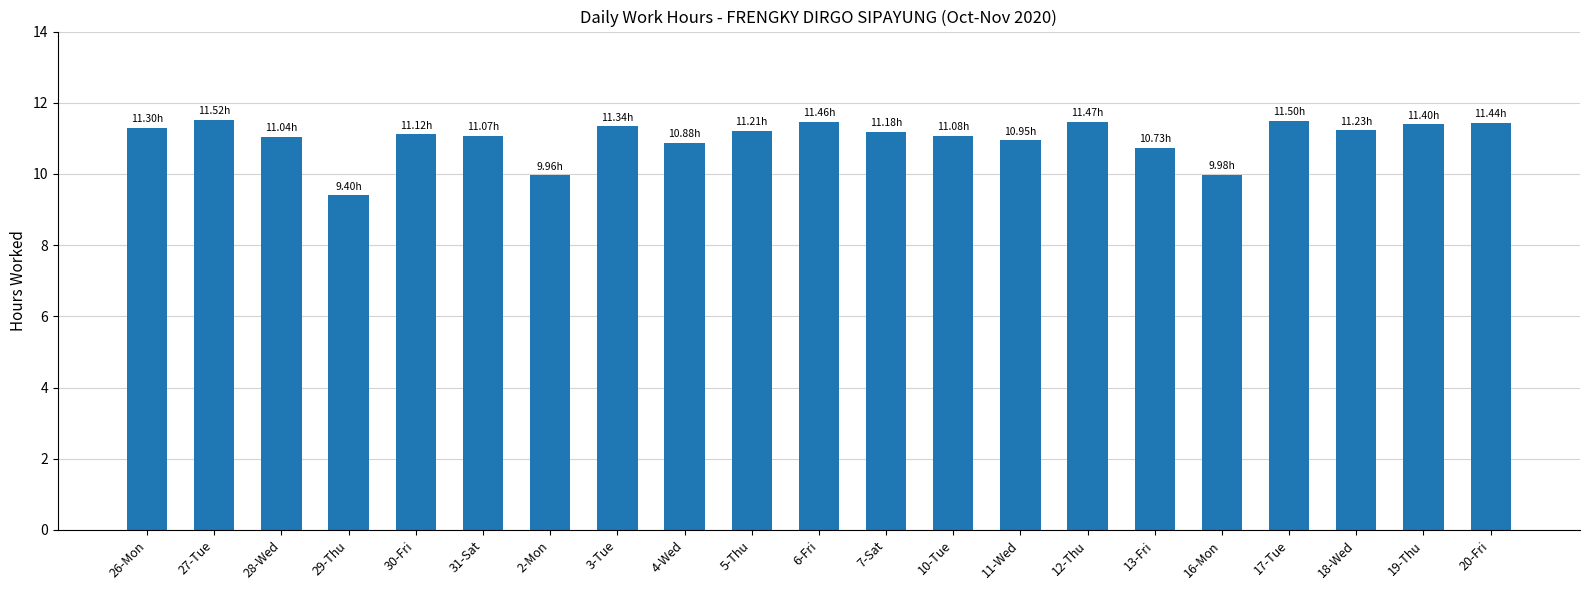

What is the value of the 7th bar from the left?

10.0